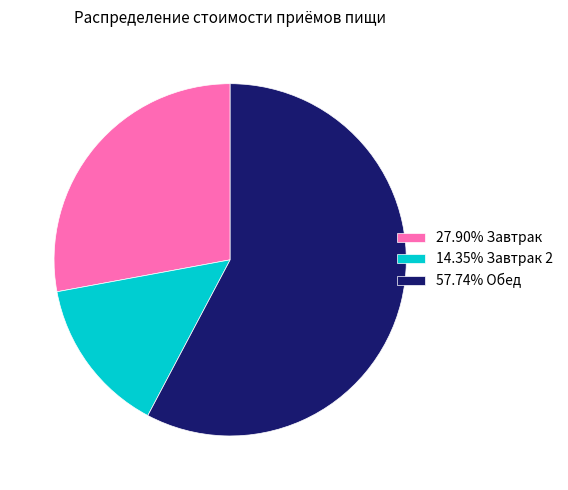

How many slices are in this pie chart?

3